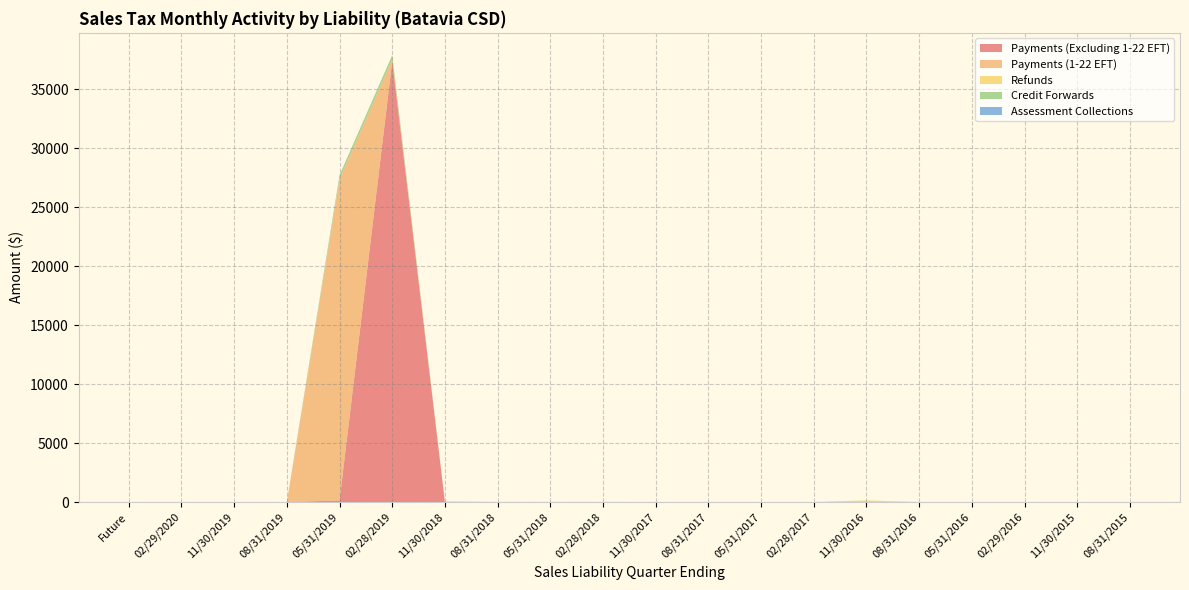

Reading right to left, transcribe all the data shown in this chart.

Payments (Excluding 1-22 EFT): 08/31/2015=0.0	11/30/2015=0.0	02/29/2016=0.3	05/31/2016=0.1	08/31/2016=0.4	11/30/2016=0.1	02/28/2017=0.7	05/31/2017=0.2	08/31/2017=0.7	11/30/2017=0.4	02/28/2018=2.5	05/31/2018=1.2	08/31/2018=2.9	11/30/2018=9.6	02/28/2019=37410.0	05/31/2019=128.3	08/31/2019=0.0	11/30/2019=0.0	02/29/2020=1.1	Future=0.0
Payments (1-22 EFT): 08/31/2015=0.0	11/30/2015=0.0	02/29/2016=0.0	05/31/2016=0.0	08/31/2016=0.0	11/30/2016=0.0	02/28/2017=0.0	05/31/2017=0.0	08/31/2017=0.0	11/30/2017=0.0	02/28/2018=0.0	05/31/2018=0.0	08/31/2018=0.0	11/30/2018=0.0	02/28/2019=115.5	05/31/2019=27254.7	08/31/2019=0.0	11/30/2019=0.0	02/29/2020=0.0	Future=0.0
Refunds: 08/31/2015=0.0	11/30/2015=0.0	02/29/2016=0.0	05/31/2016=0.0	08/31/2016=0.0	11/30/2016=138.4	02/28/2017=0.0	05/31/2017=0.0	08/31/2017=0.1	11/30/2017=0.5	02/28/2018=0.1	05/31/2018=1.2	08/31/2018=0.5	11/30/2018=28.7	02/28/2019=3.2	05/31/2019=0.0	08/31/2019=0.0	11/30/2019=0.0	02/29/2020=0.0	Future=0.0
Credit Forwards: 08/31/2015=0.0	11/30/2015=0.0	02/29/2016=0.2	05/31/2016=0.0	08/31/2016=0.0	11/30/2016=0.0	02/28/2017=0.0	05/31/2017=0.1	08/31/2017=0.1	11/30/2017=0.0	02/28/2018=0.3	05/31/2018=0.2	08/31/2018=0.1	11/30/2018=7.3	02/28/2019=364.8	05/31/2019=338.7	08/31/2019=0.0	11/30/2019=0.0	02/29/2020=1.0	Future=0.0
Assessment Collections: 08/31/2015=0.0	11/30/2015=0.0	02/29/2016=0.0	05/31/2016=0.0	08/31/2016=0.0	11/30/2016=0.0	02/28/2017=0.0	05/31/2017=0.0	08/31/2017=0.0	11/30/2017=0.0	02/28/2018=0.0	05/31/2018=0.0	08/31/2018=0.0	11/30/2018=0.0	02/28/2019=4.5	05/31/2019=0.0	08/31/2019=0.0	11/30/2019=0.0	02/29/2020=0.0	Future=0.0